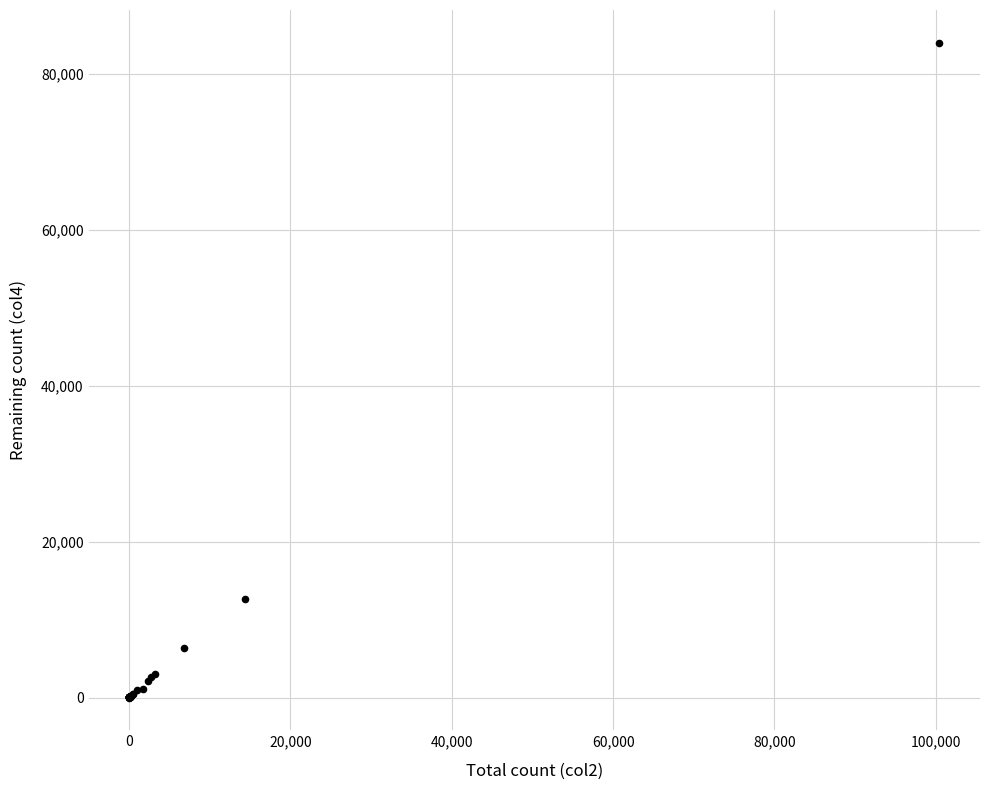

What Y value in the scatter plot is closest to 42001?

12698